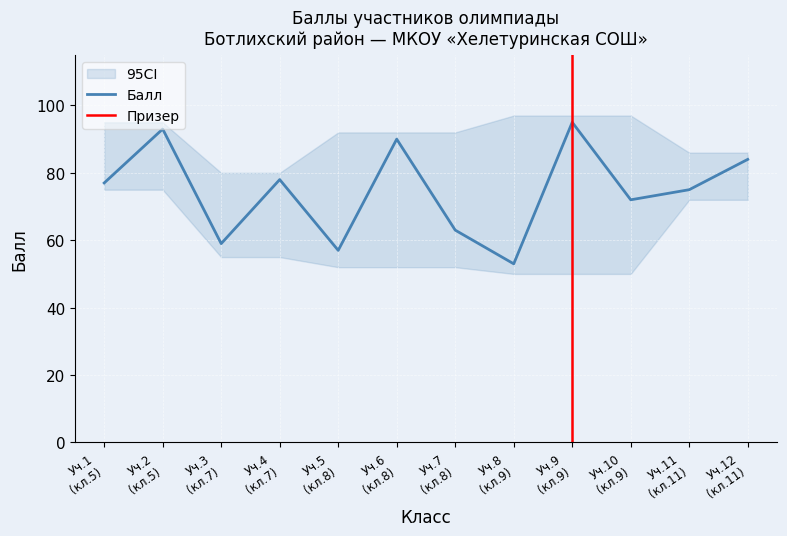

How many interior local peaks (higher than both neighbors) does the data have?

4